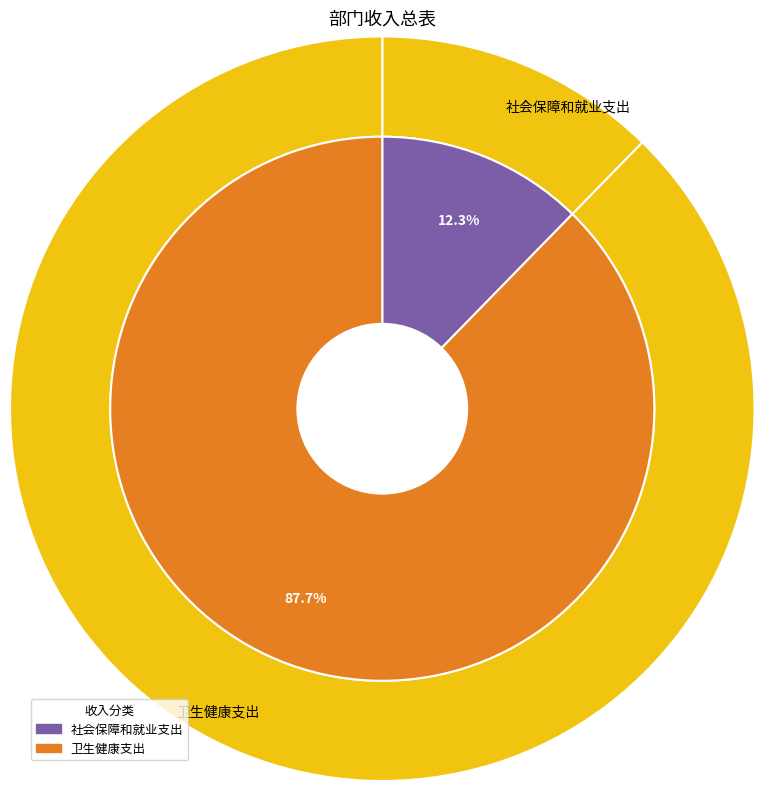

Which slice represents more than half of the pie?

卫生健康支出